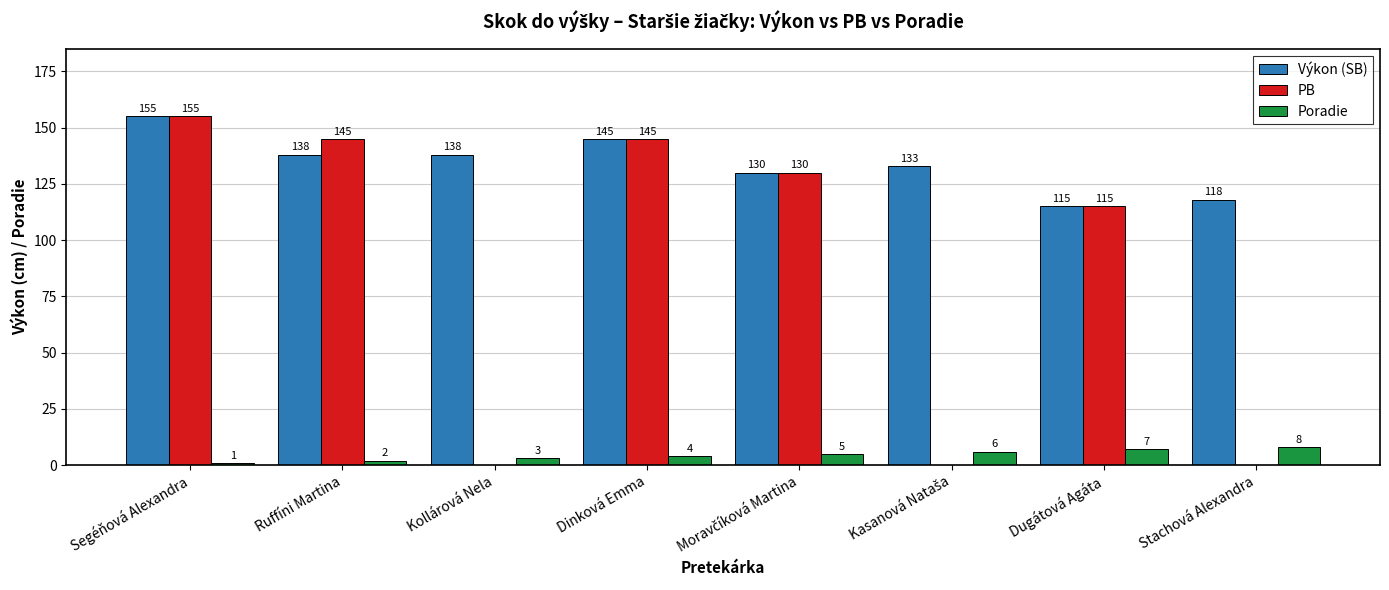

How many Poradie values are between 3 and 7?

5